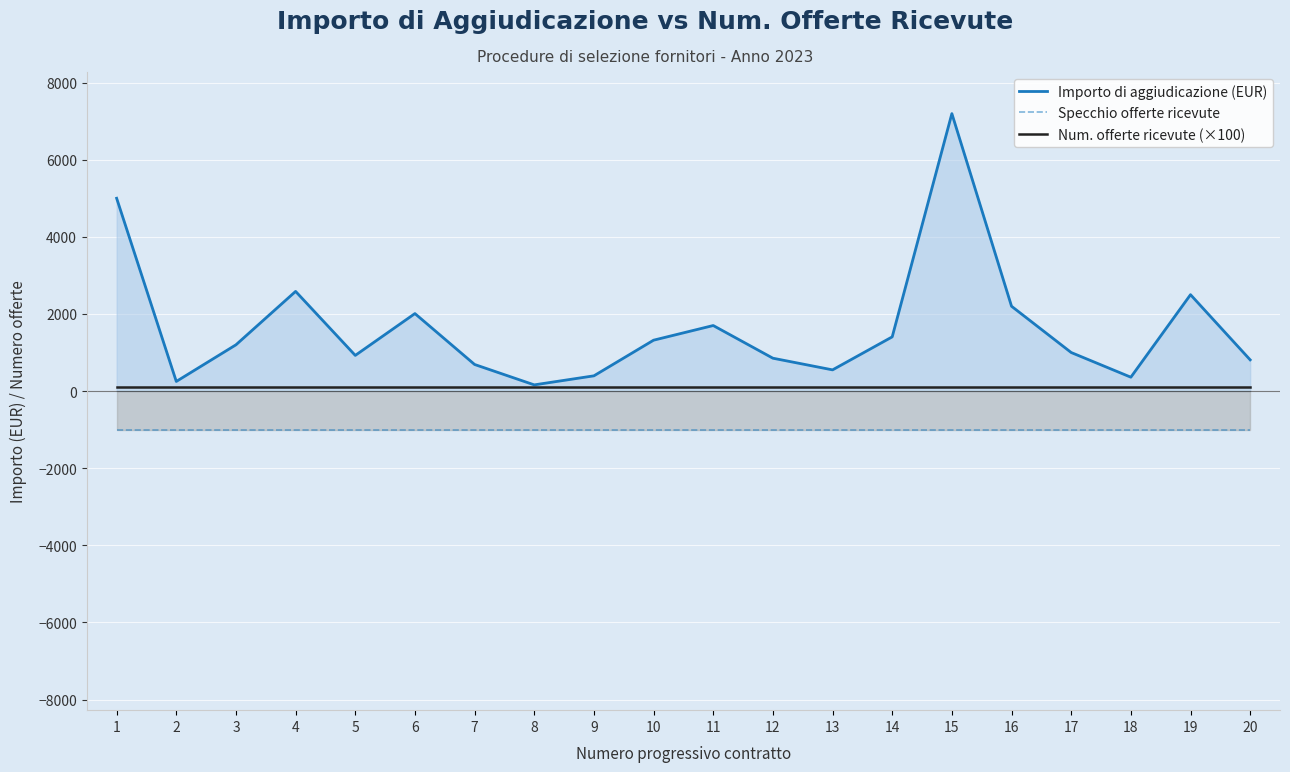

At 20, list the series in order from smallest to largest.

Specchio offerte ricevute, Num. offerte ricevute (×100), Importo di aggiudicazione (EUR)